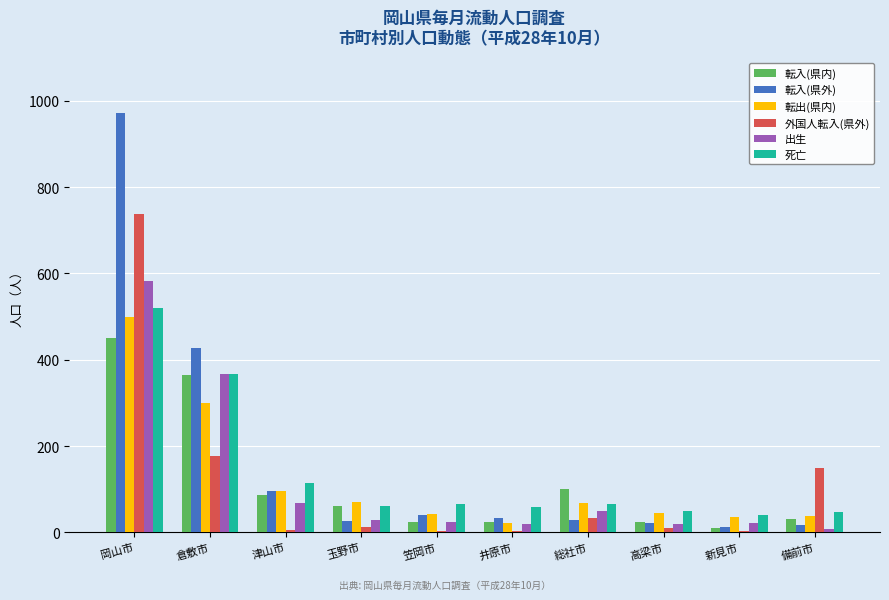

Which series has the largest total across all categories?

転入(県外)